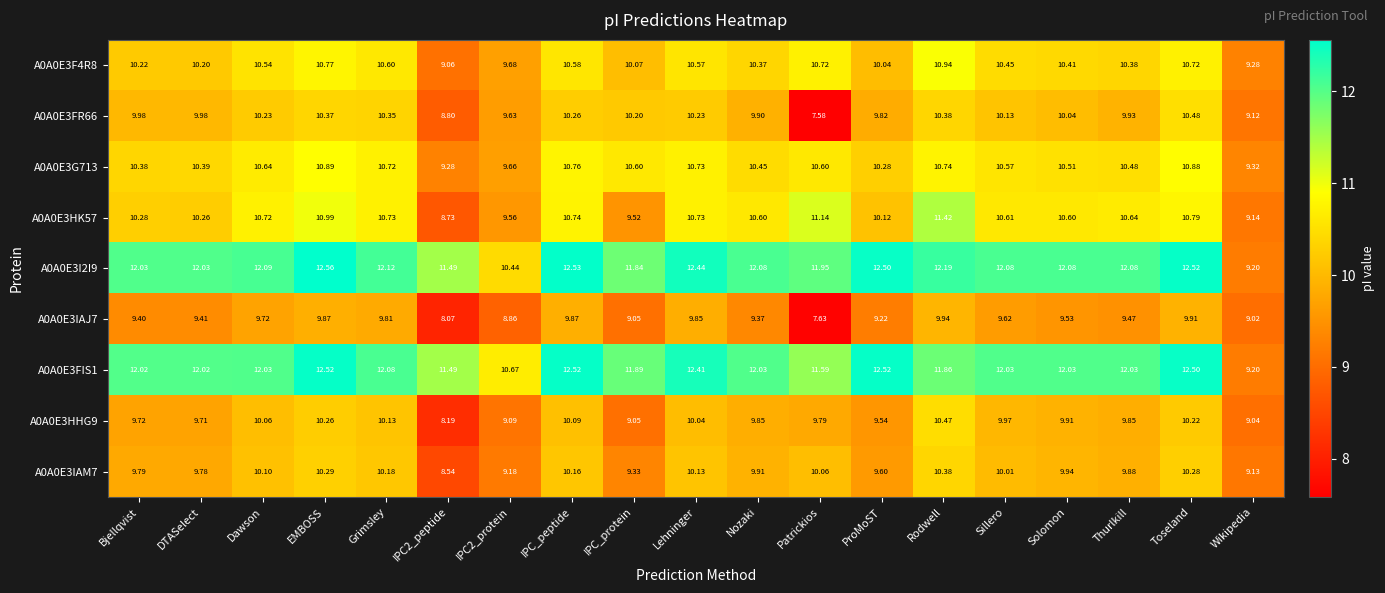

At which label does A0A0E3FIS1 first exceed 12?

Bjellqvist